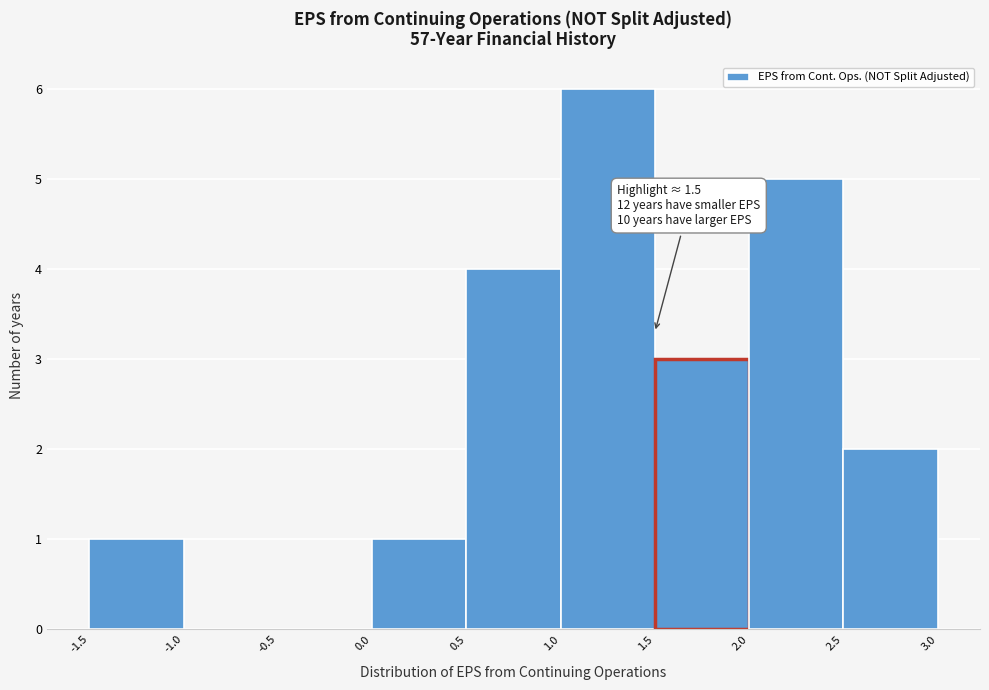

Which range on the x-axis has the tallest bar?

1.0 to 1.5